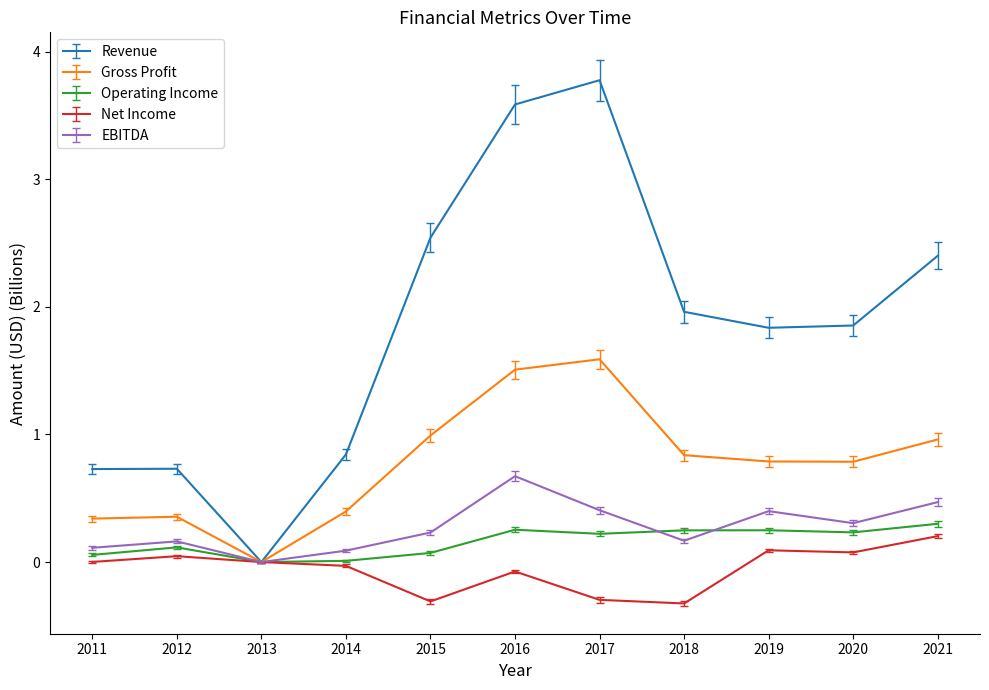

At which label does Gross Profit reach its minimum?

2013